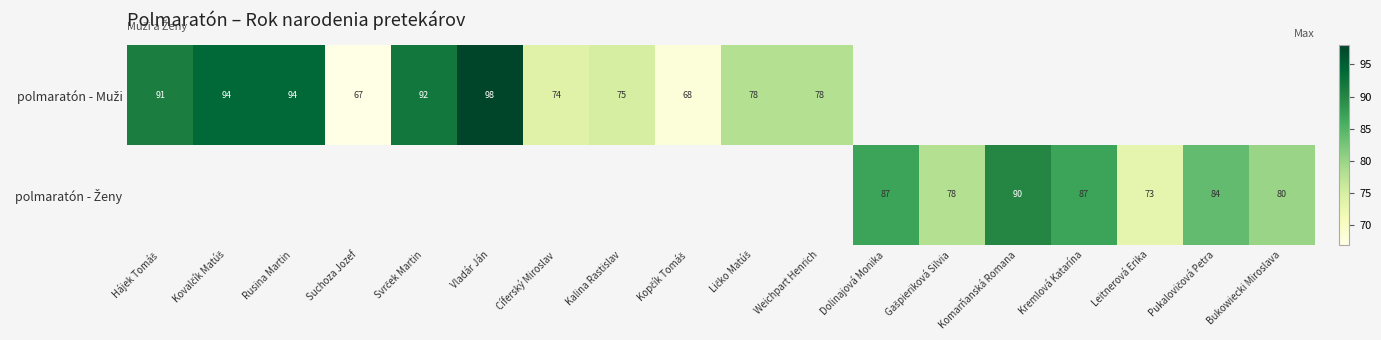

What is the difference between the polmaratón - Ženy values at Bukowiecki Miroslava and Dolinajová Monika?

7.0